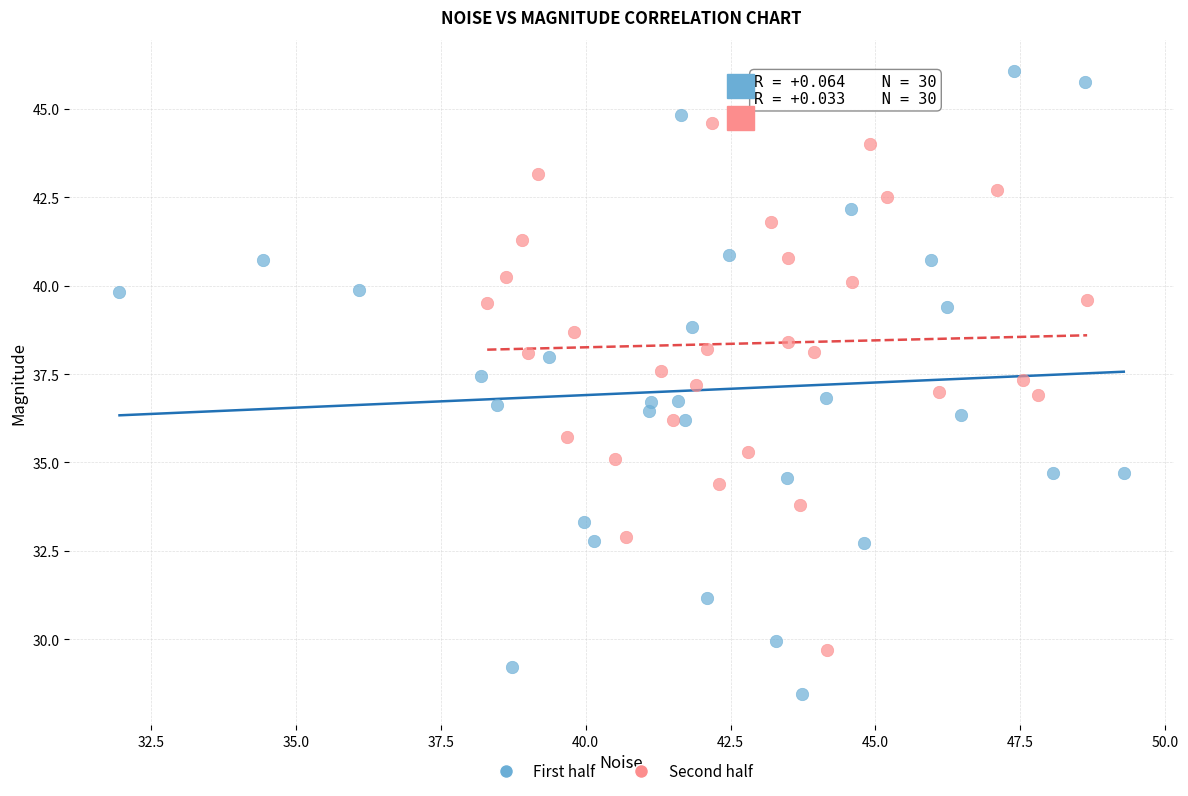

Which series has the widest spread of Y values?

First half